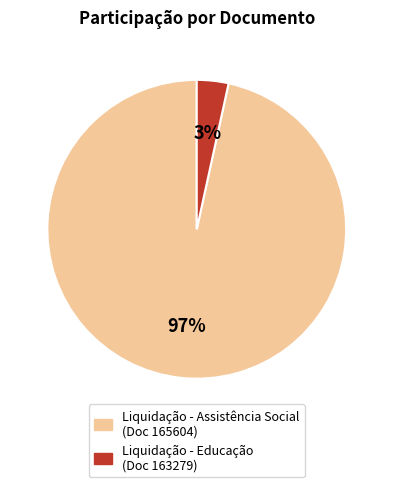

Does any single category account for the majority?

Yes